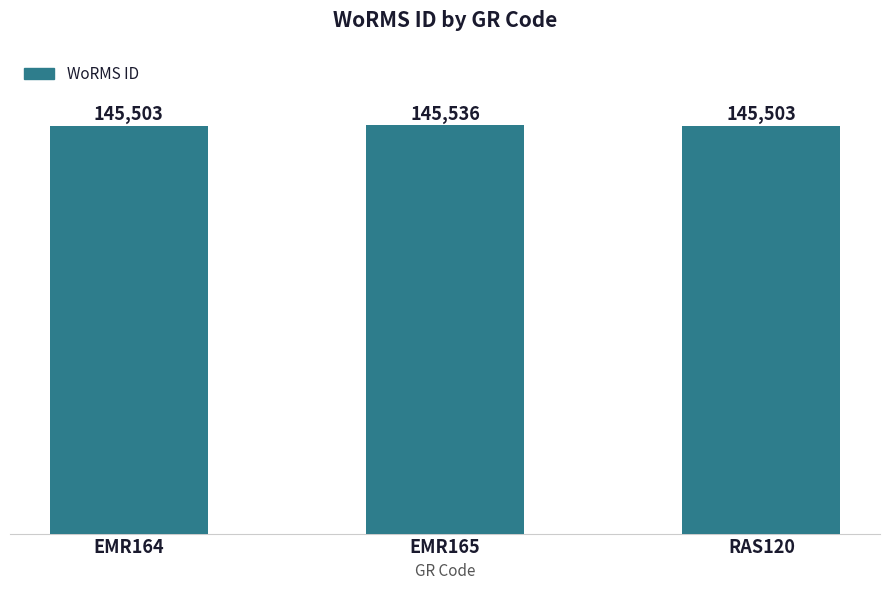

What is the value of the 1st bar from the left?

145503